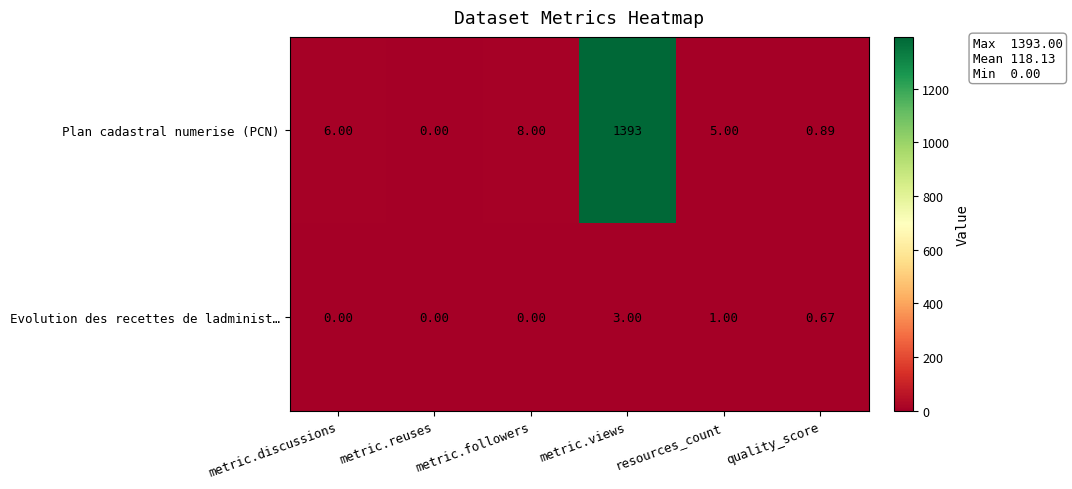

Which series has the widest spread of values?

Plan cadastral numerise (PCN)